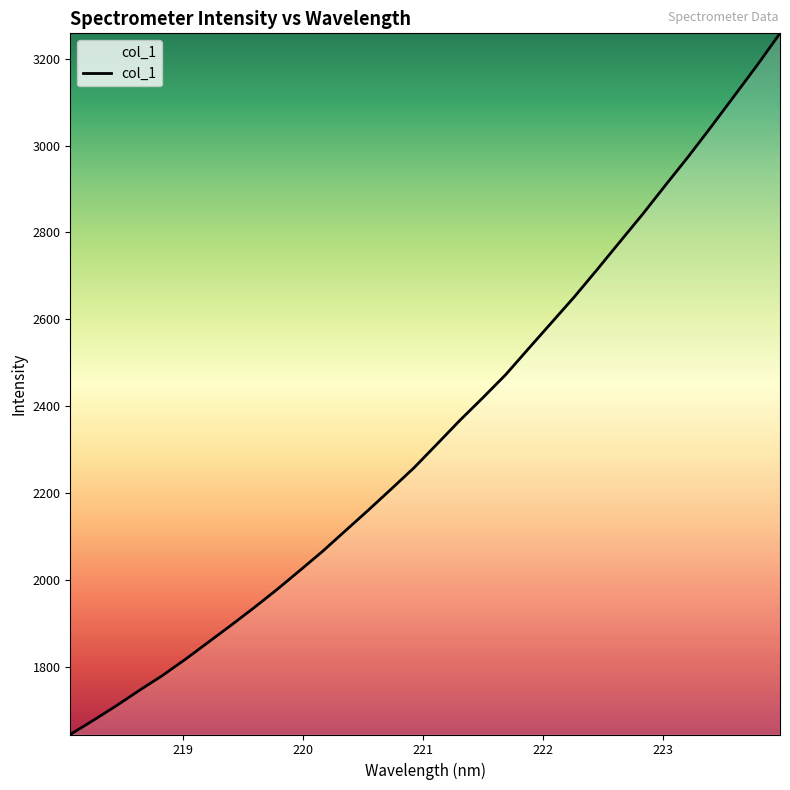

What is the difference between the maximum and minimum values?

1615.3